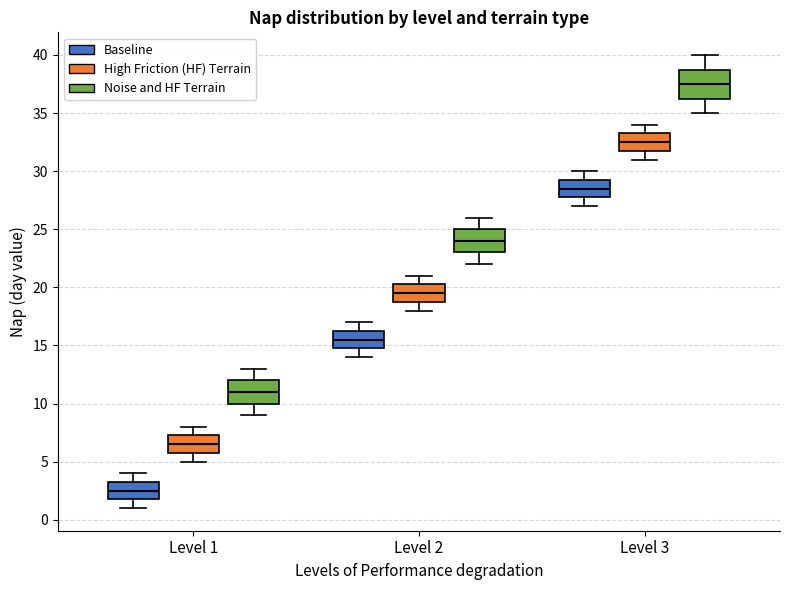

Comparing the boxes themselves (not the whiskers), which one is the tallest?

Level 3 (Noise and HF Terrain)